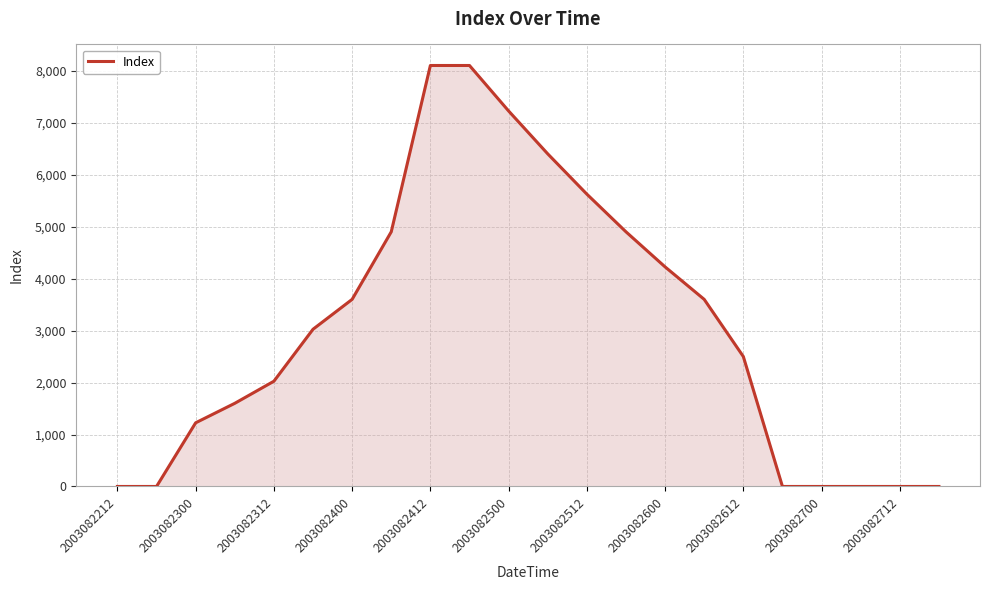

What is the difference between the maximum and minimum values?

8100